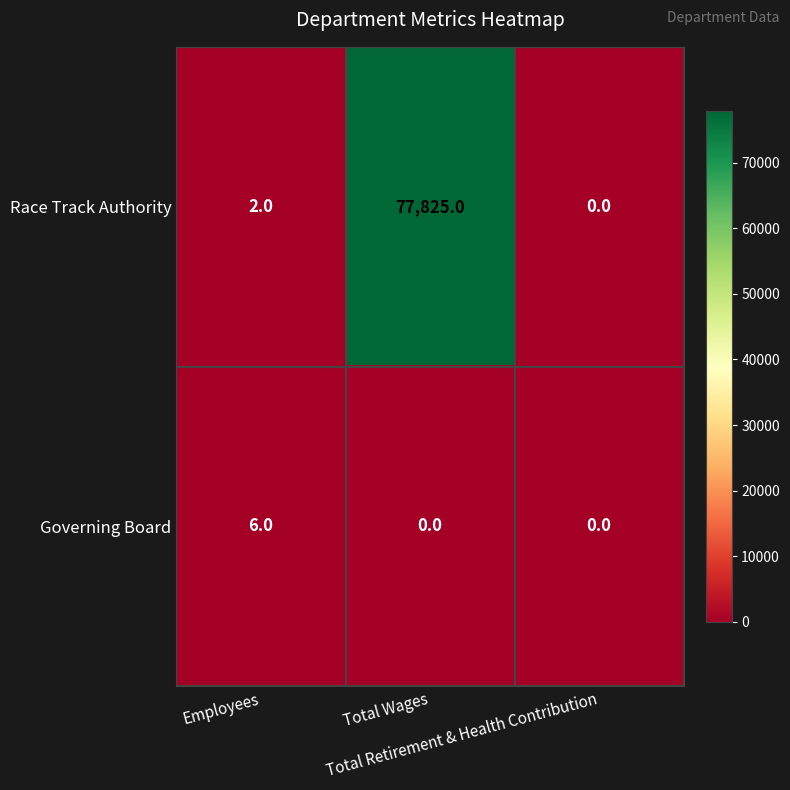

Rank the series by their maximum value, from highest to lowest.

Race Track Authority, Governing Board